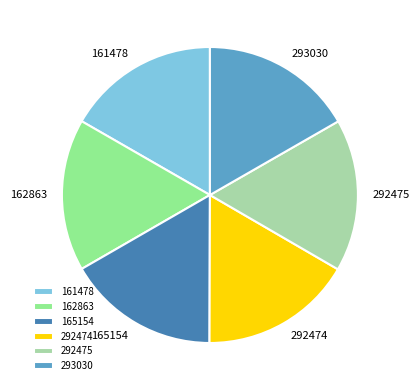

True or false: 292474 accounts for 17% of the total.

True